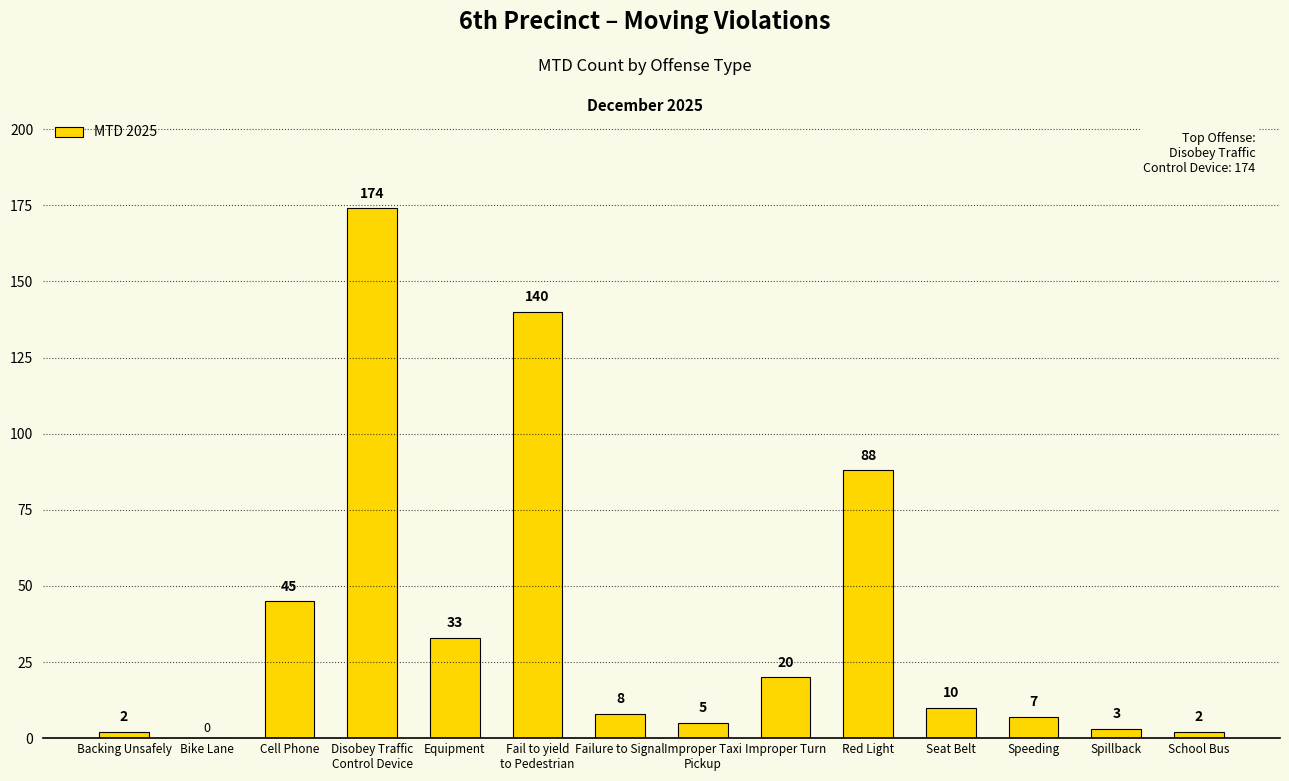

What is the greatest value displayed?

174